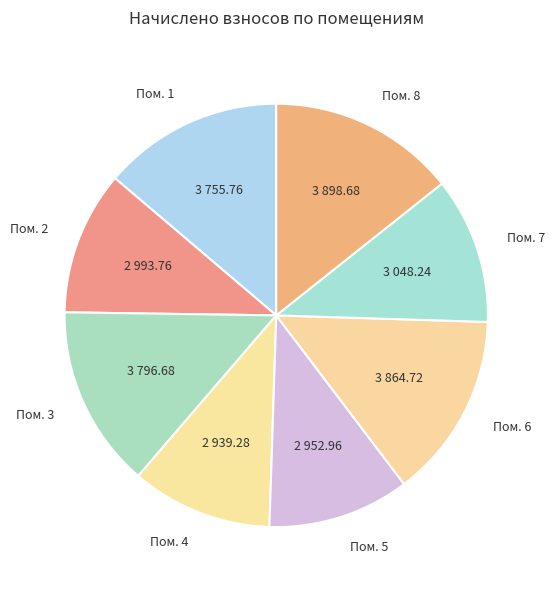

True or false: Пом. 7 accounts for 19% of the total.

False